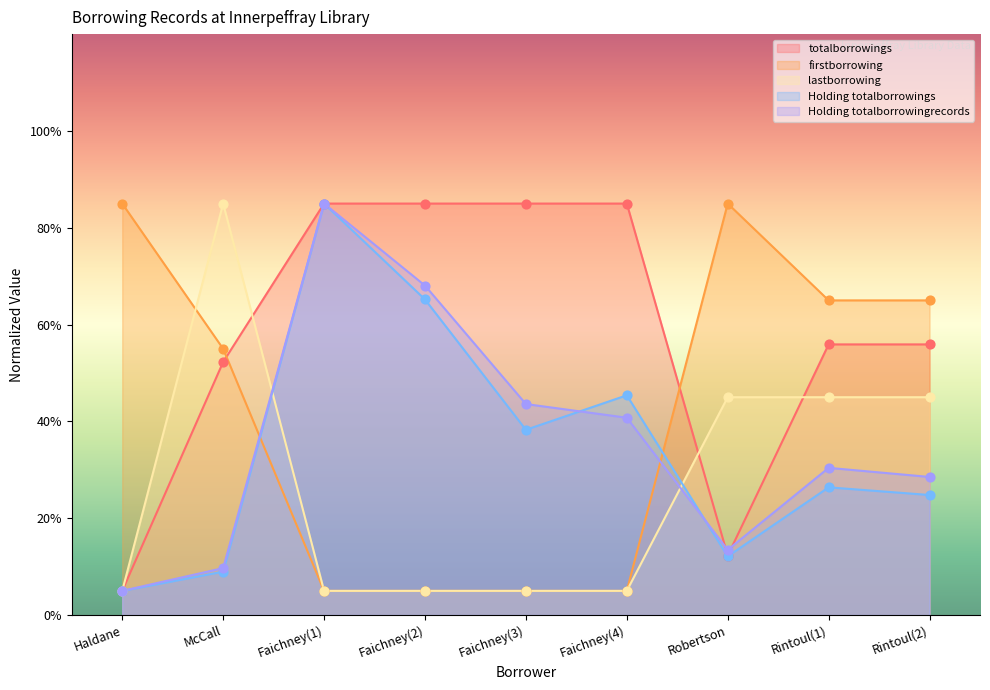

Which series contains the highest Y value?

totalborrowings